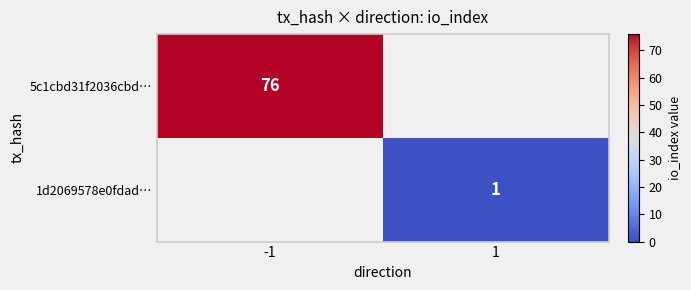

At how many categories does at least one series exceed 56?

1